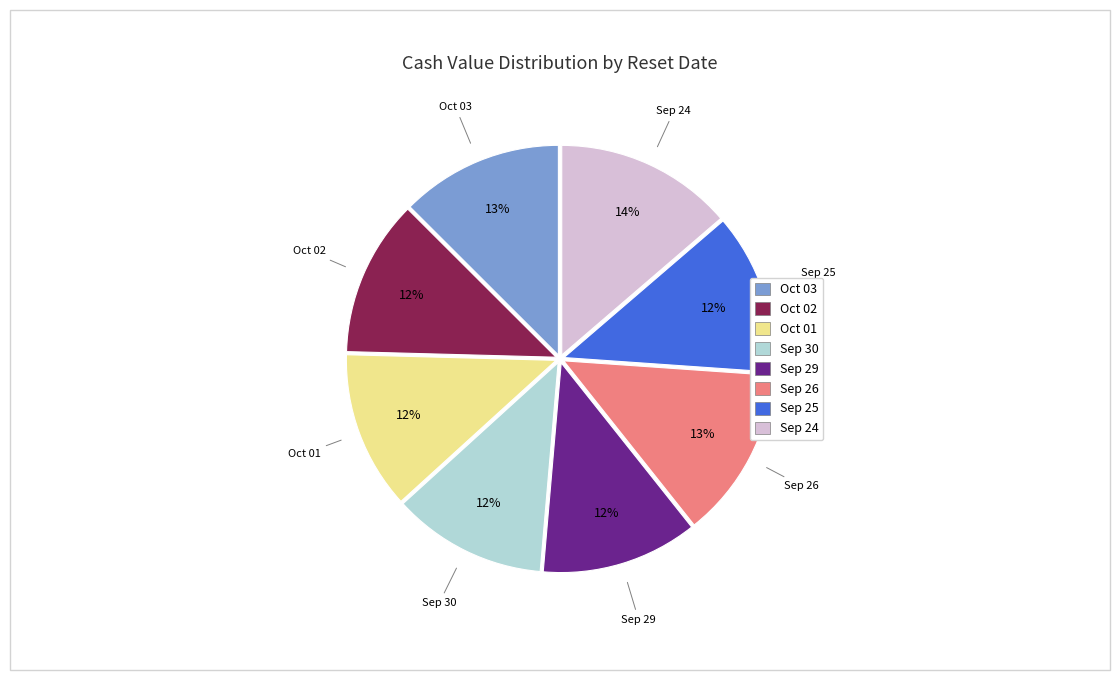

Is there a majority slice in this chart?

No